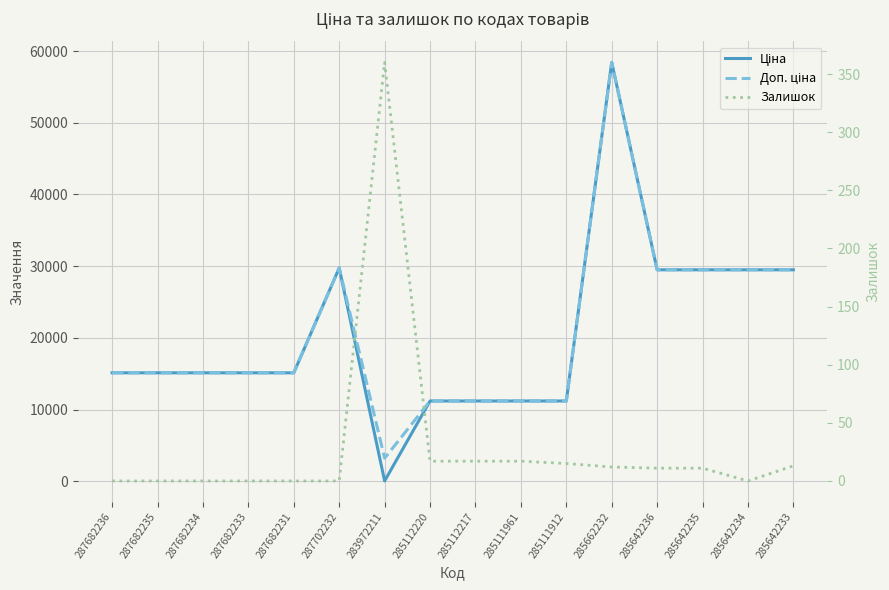

How many interior local peaks does the Ціна series have?

2